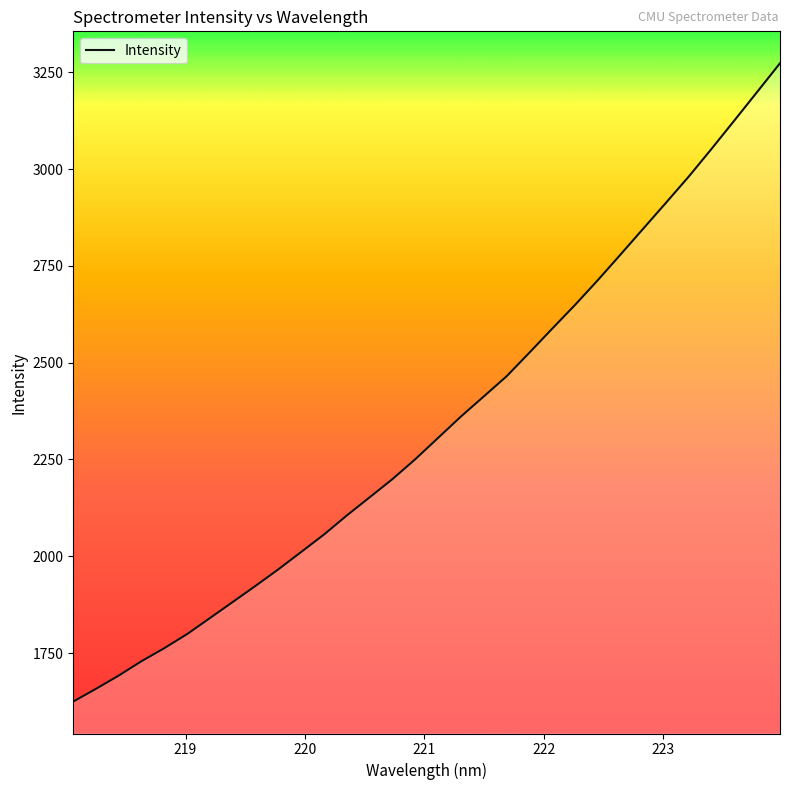

What is the greatest value displayed?

3273.1